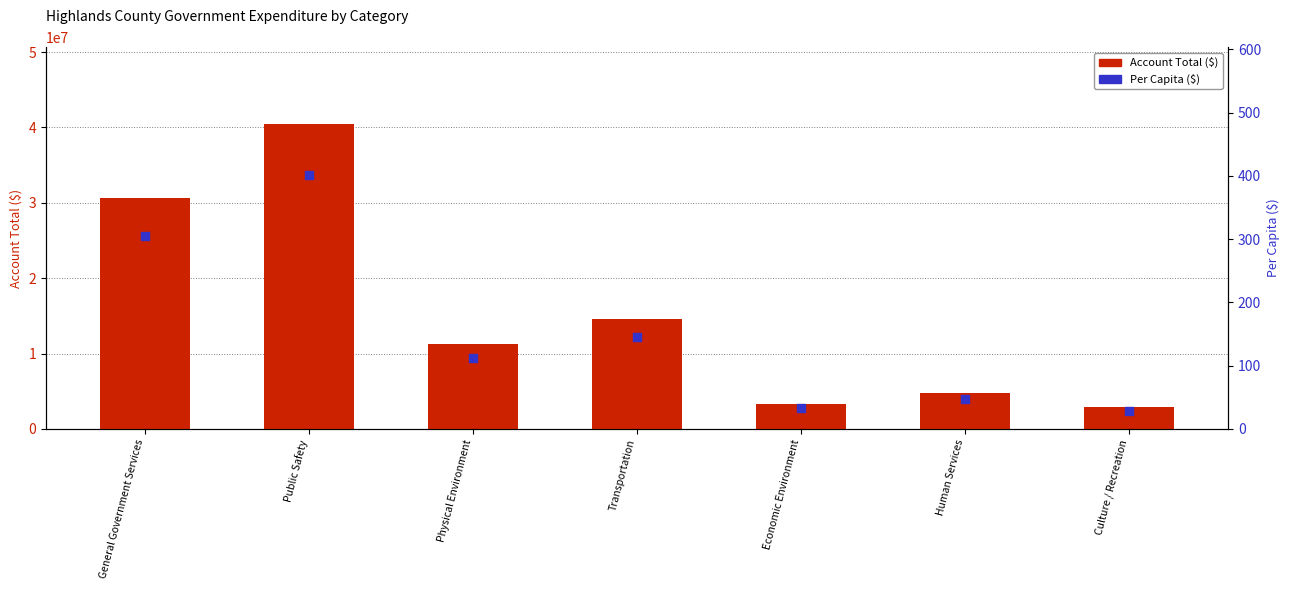

Which series reaches the minimum Y coordinate?

Per Capita ($)